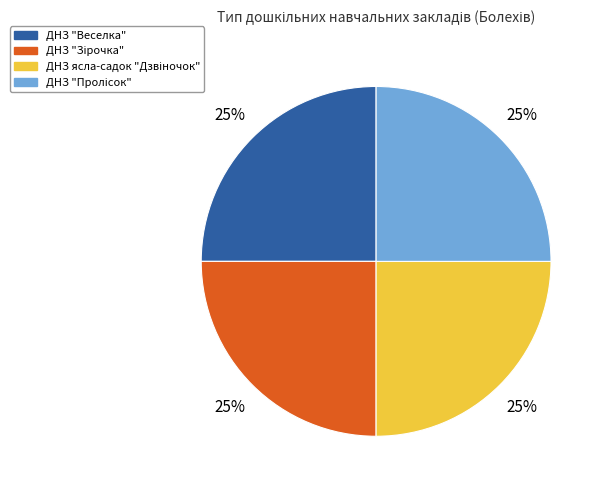

To the nearest percent, what is the average slice percentage?

25%